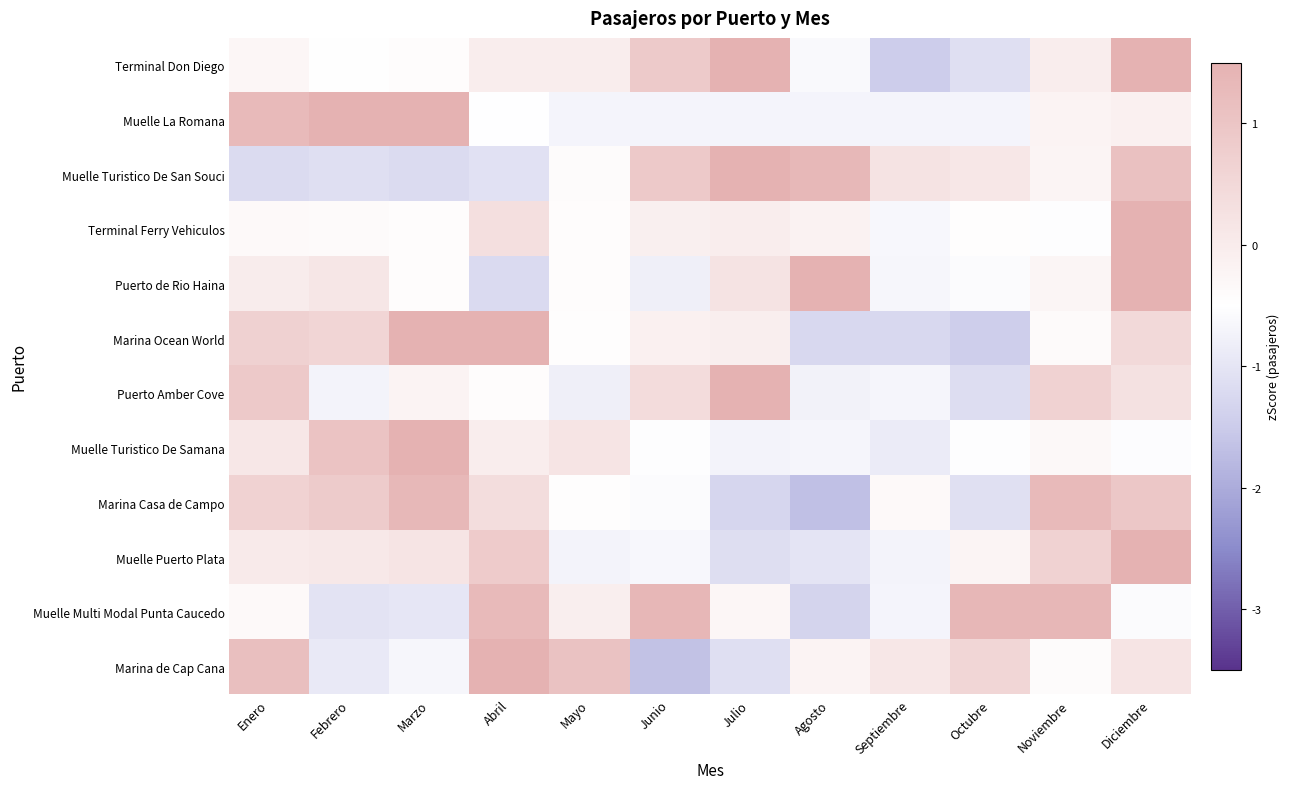

At how many categories does at least one series exceed 1?

11